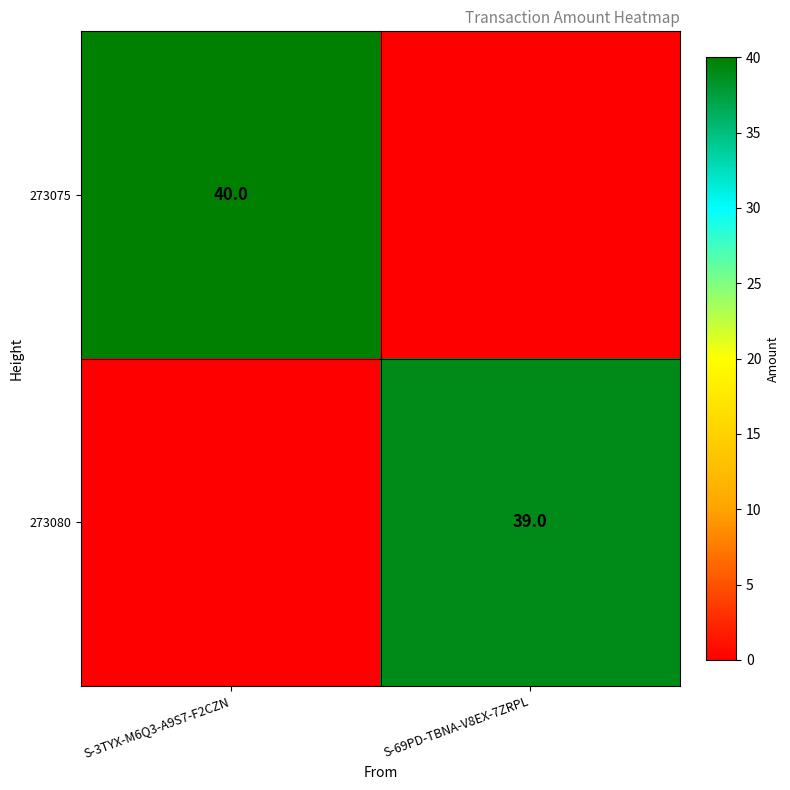

True or false: 273080 has a value of 39 at S-69PD-TBNA-V8EX-7ZRPL.

True